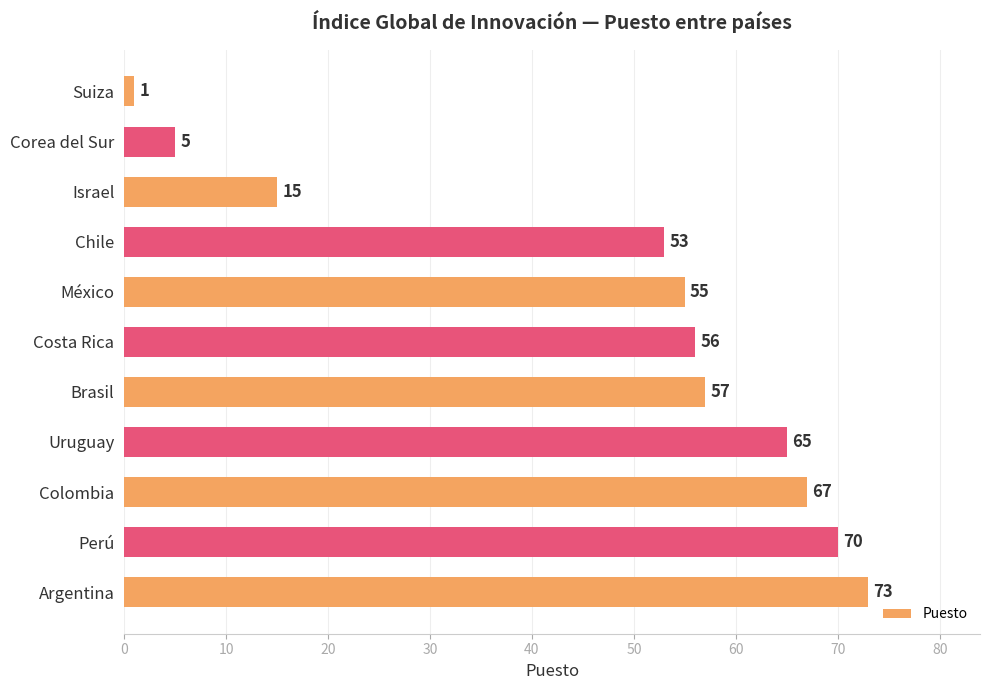

How many values are below 56?

5